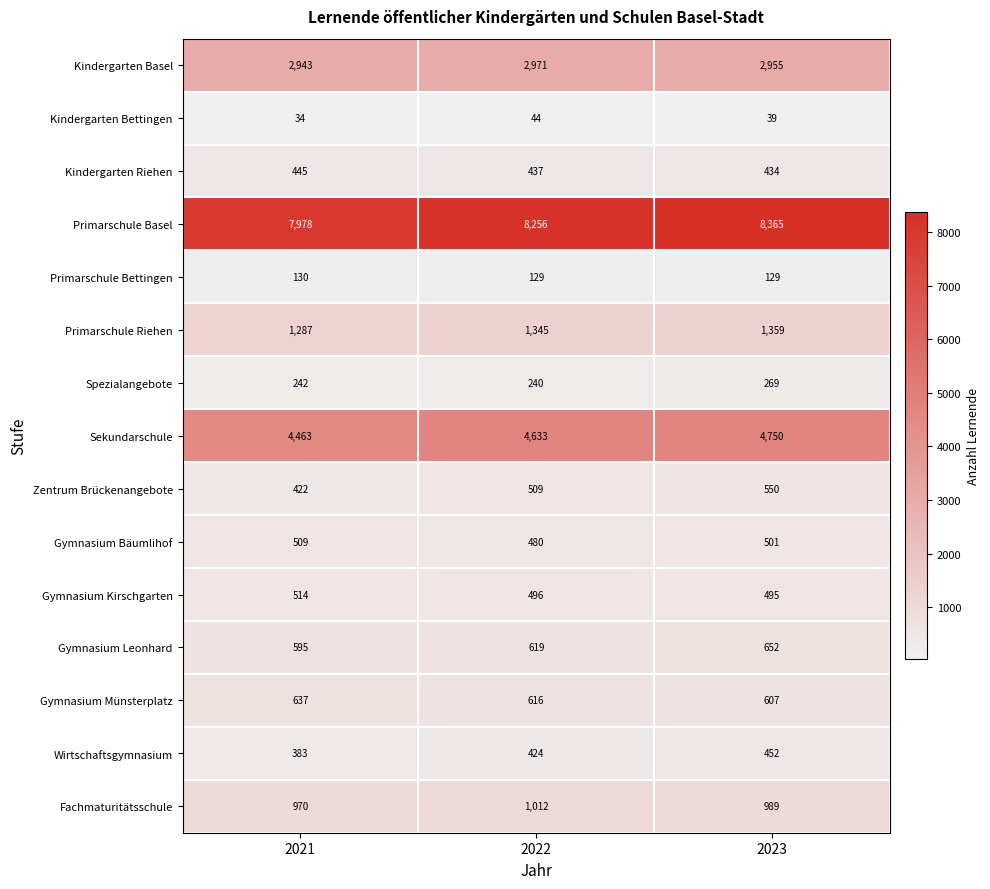

Between 2022 and 2023, which series saw the biggest shift?

Sekundarschule